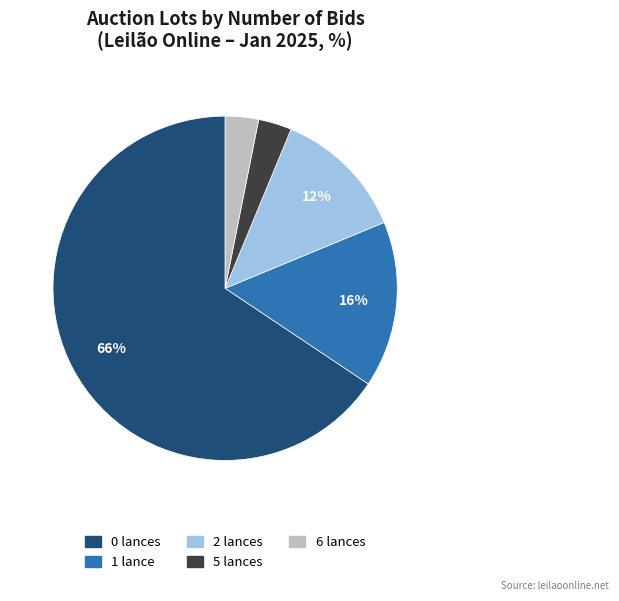

To the nearest percent, what is the average slice percentage?

20%